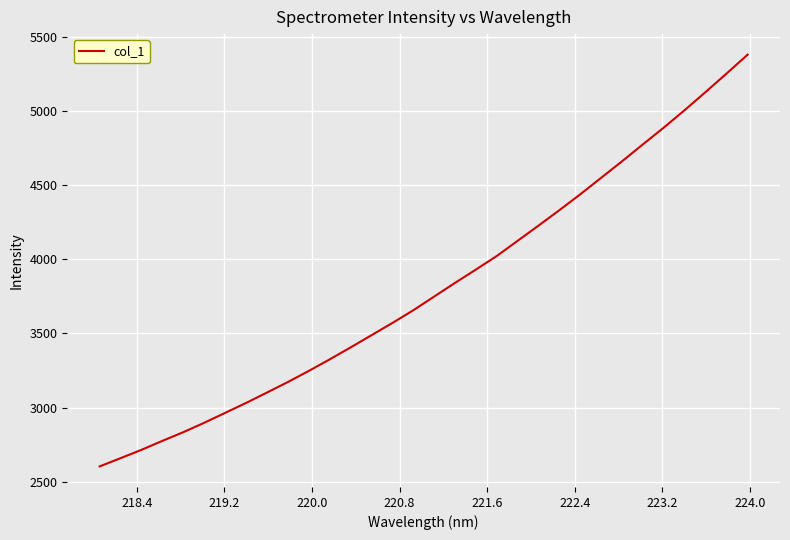

How many values are below 3748?

16